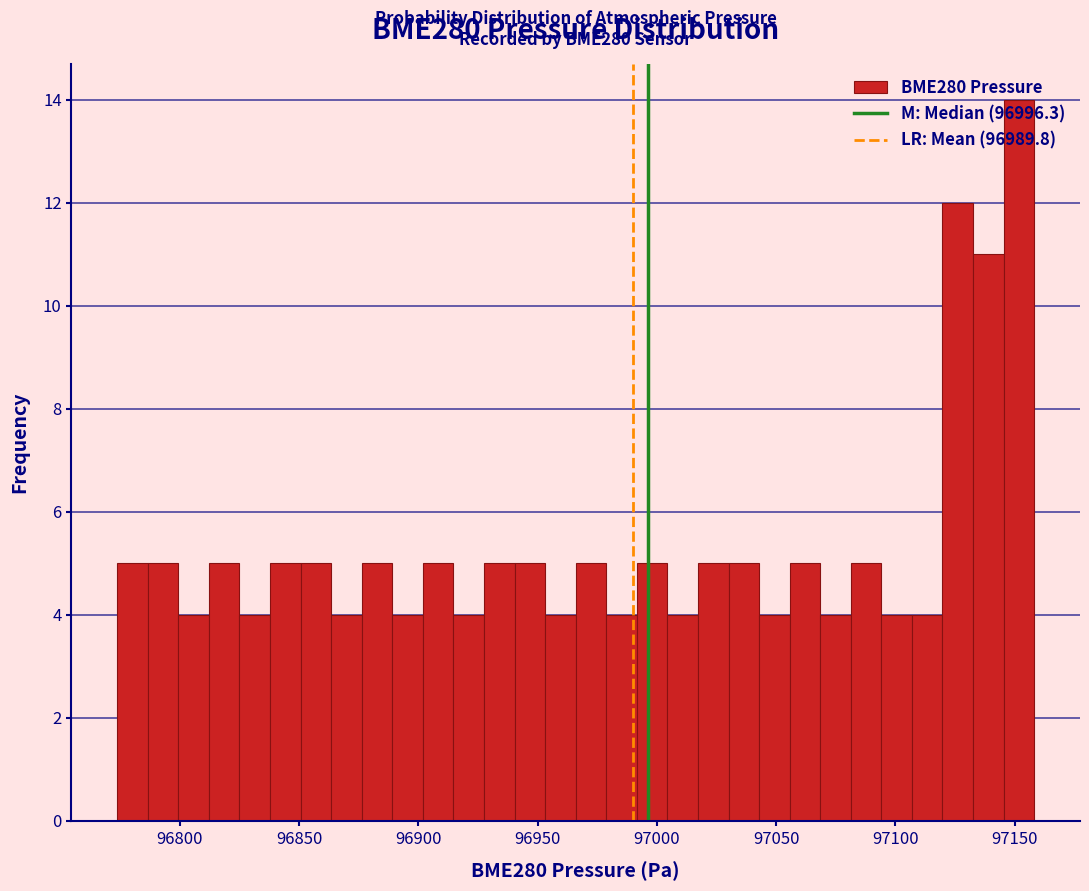

Around what value on the x-axis is the tallest bar? Give the approximate position of its centre, as read against the axis.

97150